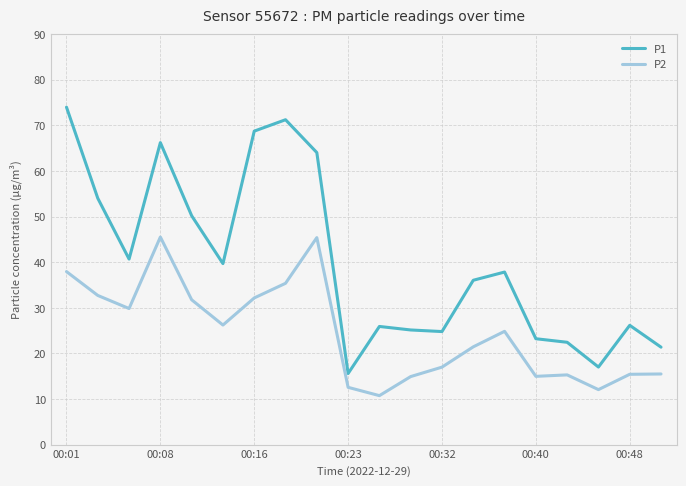

Rank the series by their average value, from lowest to highest.

P2, P1